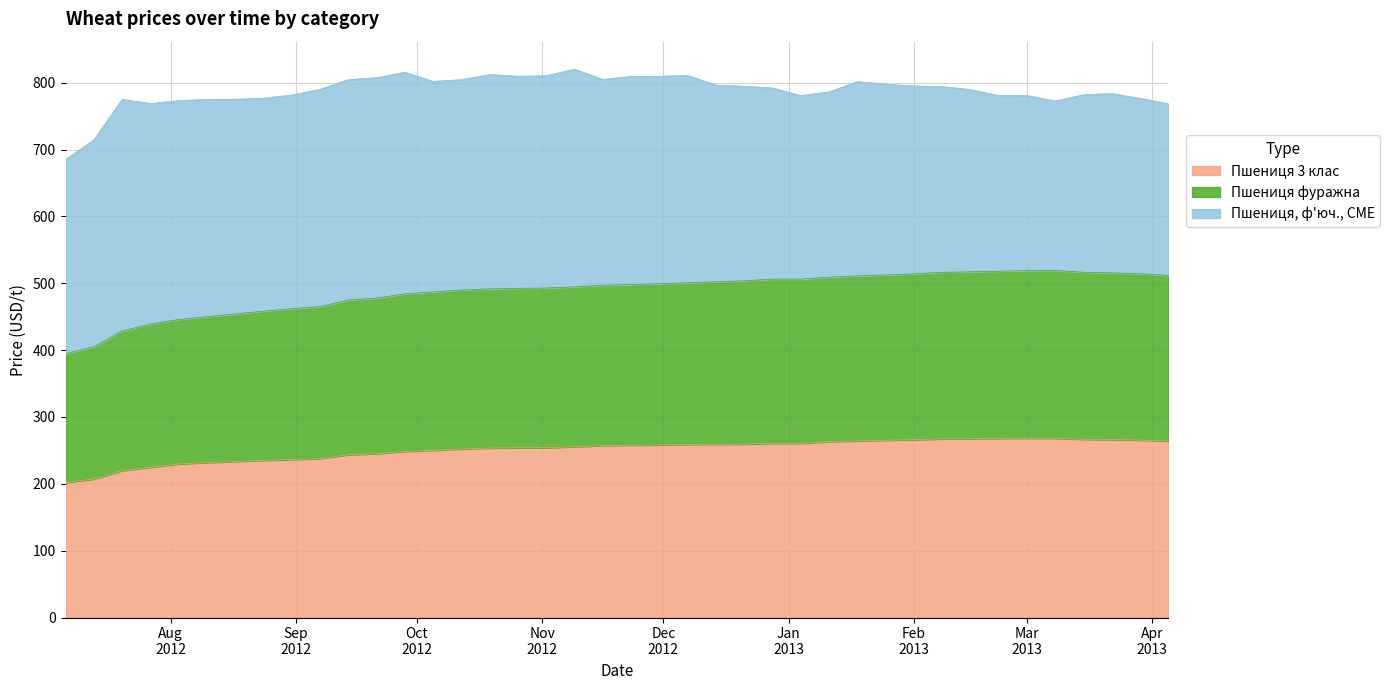

True or false: Пшениця фуражна and Пшениця 3 клас cross at least once.

False